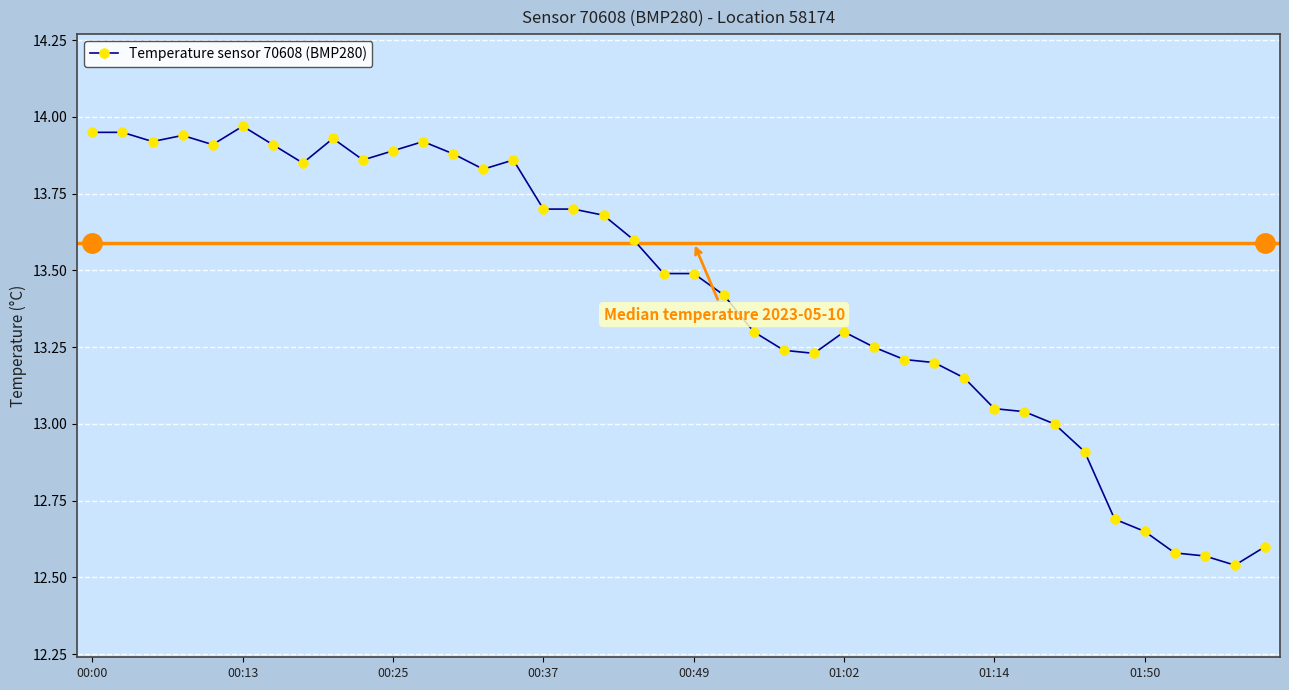

What is the difference between the maximum and minimum values?

1.4